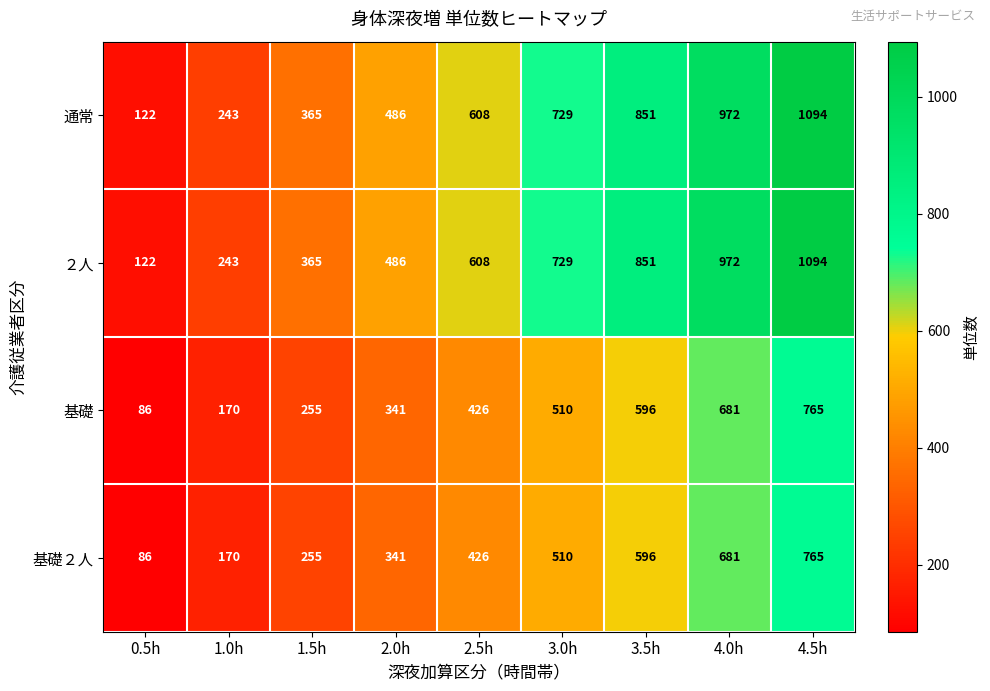

What is the difference between the highest and lowest values at 3.0h?

219